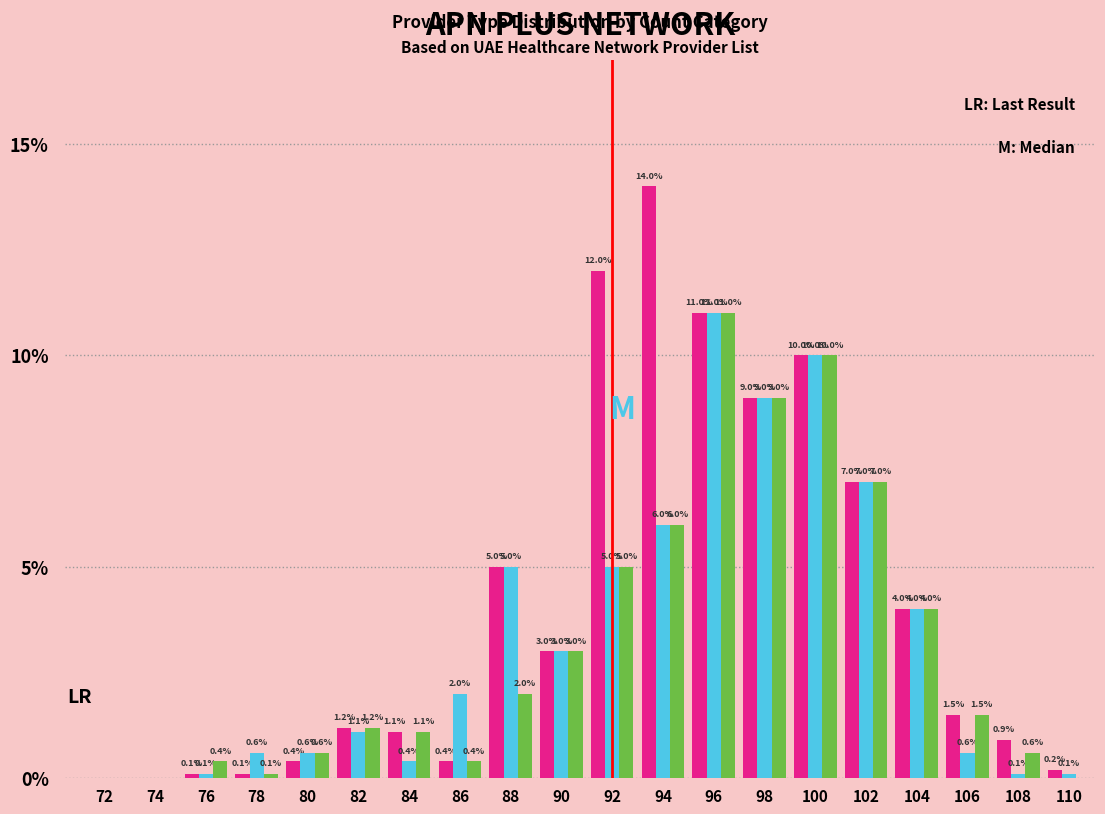

What is the greatest value displayed?

14.0